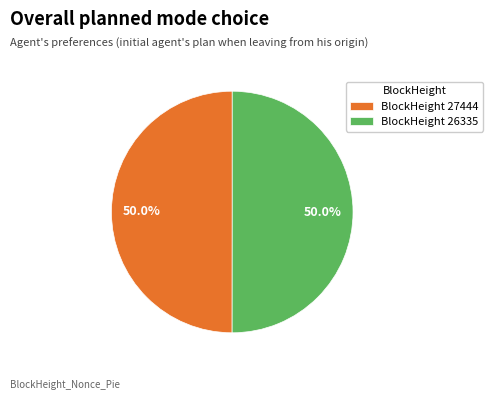

Approximately how many times larger is the value at BlockHeight 26335 compared to BlockHeight 27444?

1.0